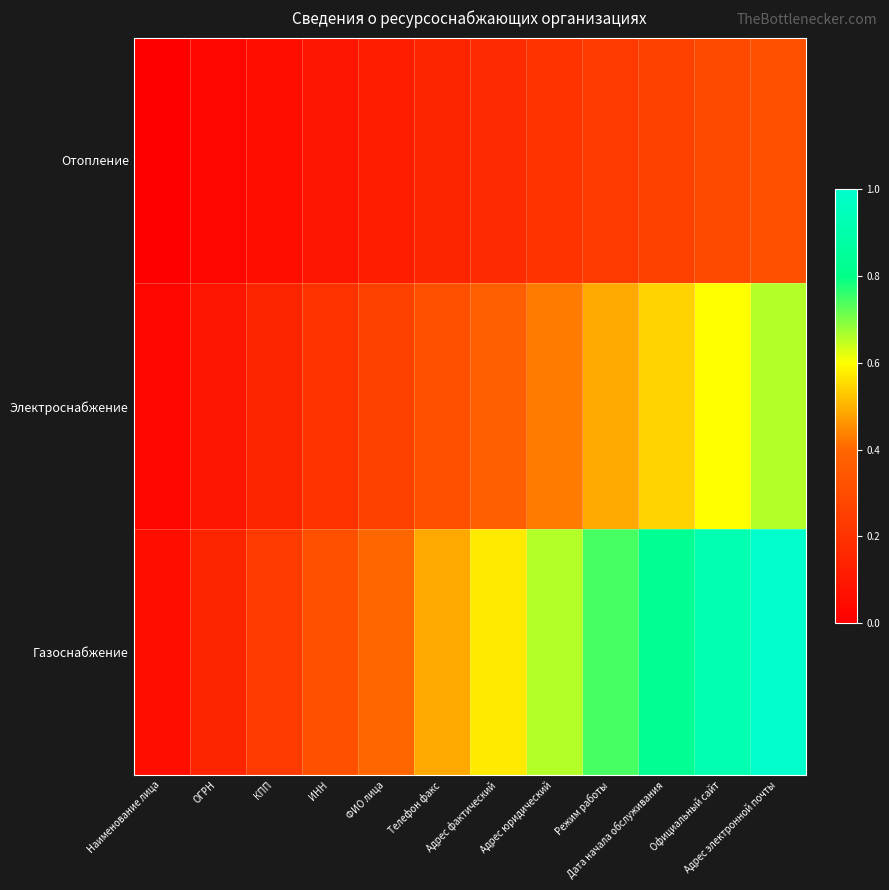

At which category is the sum across all series the highest?

Адрес электронной почты